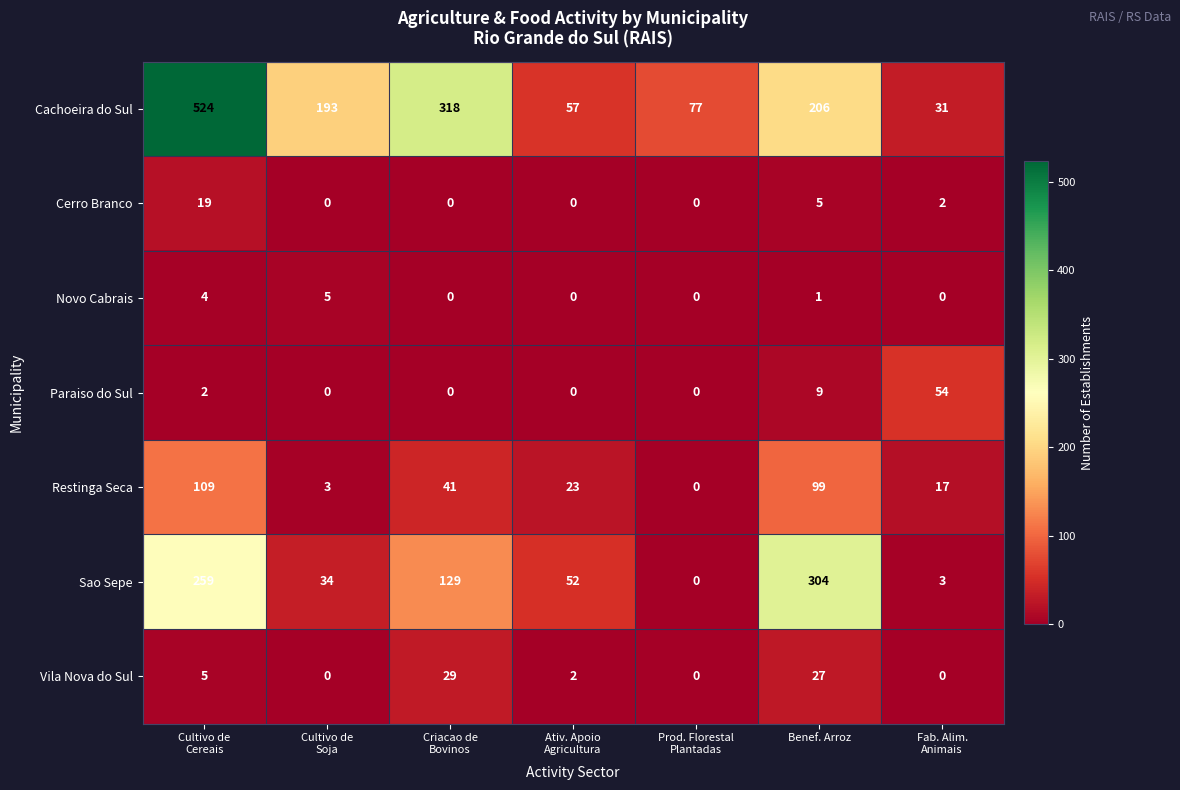

At how many categories does at least one series exceed 516?

1